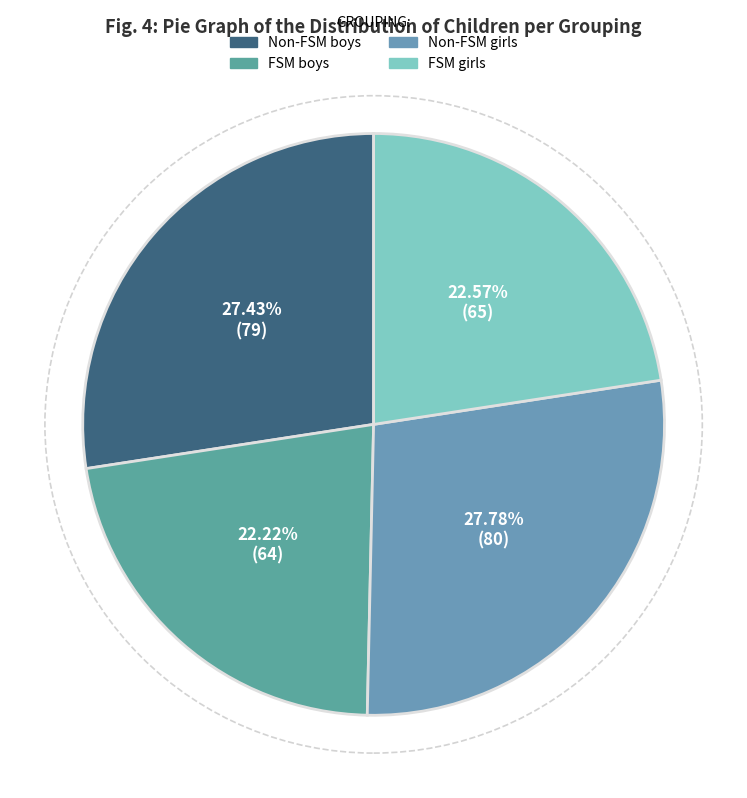

Approximately how many times larger is the value at FSM girls compared to Non-FSM boys?

0.8